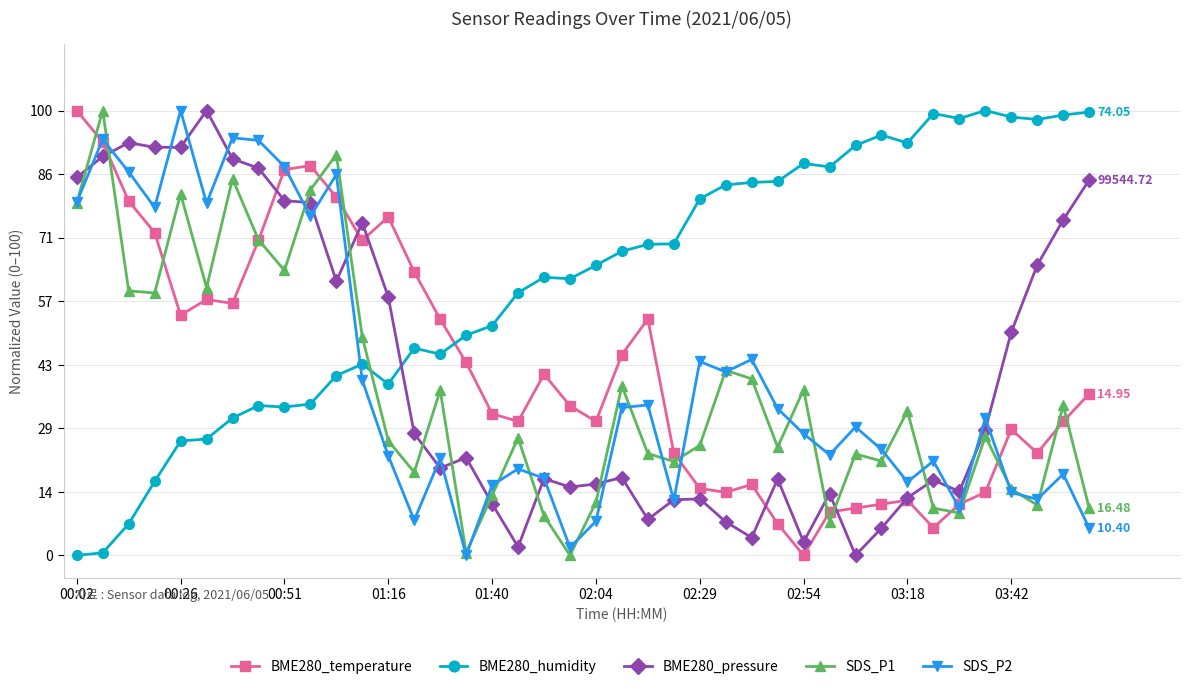

What is the maximum value for BME280_humidity?

100.0